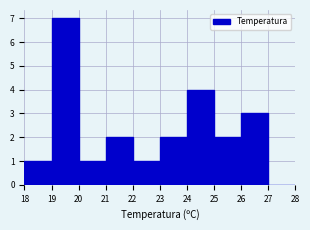

Reading left to right, transcribe this chart: for each bar, give the range it covers on the x-axis and its height. The values are not printed on the chart, so give them approximately, as read against the axis.

18 to 19: 1
19 to 20: 7
20 to 21: 1
21 to 22: 2
22 to 23: 1
23 to 24: 2
24 to 25: 4
25 to 26: 2
26 to 27: 3
27 to 28: 0